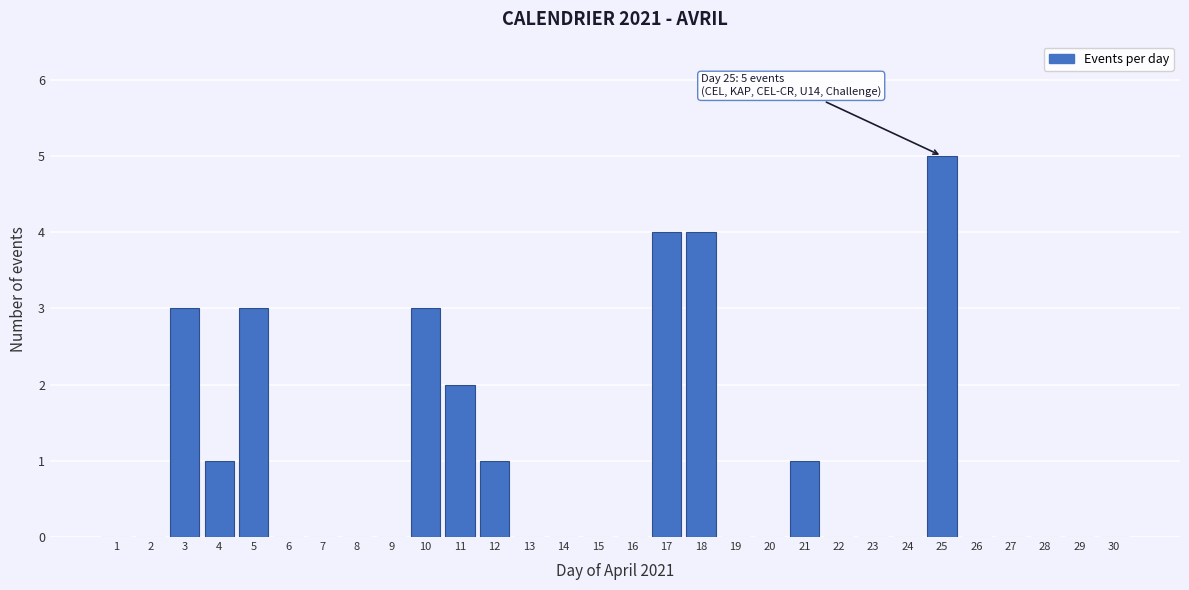

Reading left to right, what are all the values shown in this chart?

1=0	2=0	3=3	4=1	5=3	6=0	7=0	8=0	9=0	10=3	11=2	12=1	13=0	14=0	15=0	16=0	17=4	18=4	19=0	20=0	21=1	22=0	23=0	24=0	25=5	26=0	27=0	28=0	29=0	30=0